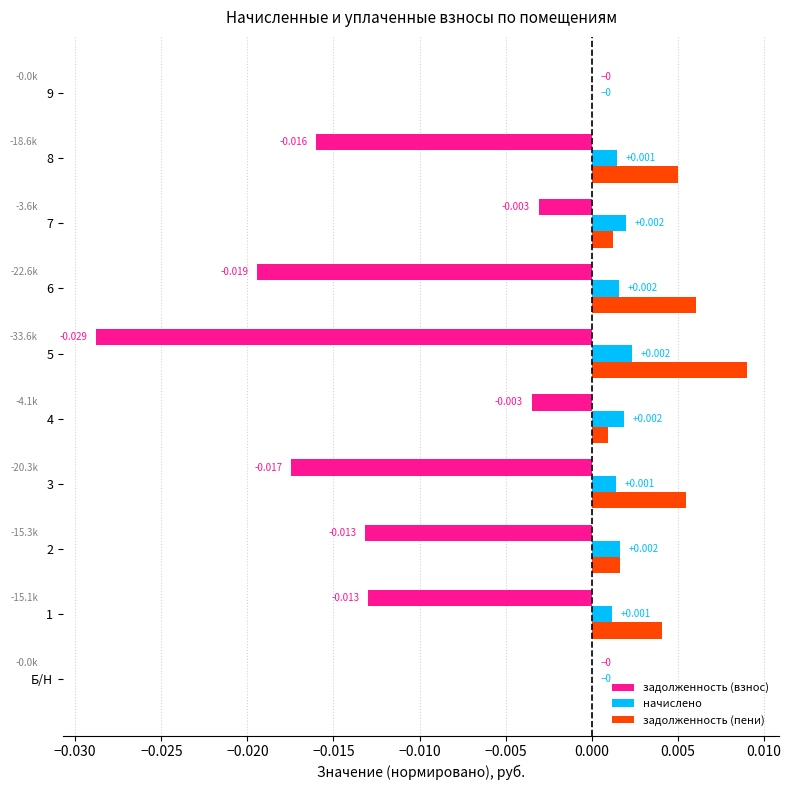

Which series has the widest spread of values?

задолженность (взнос)